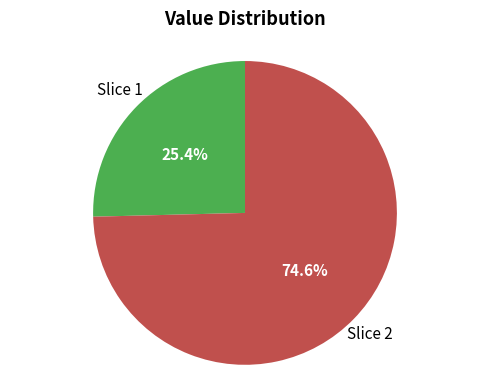

Is there a majority slice in this chart?

Yes